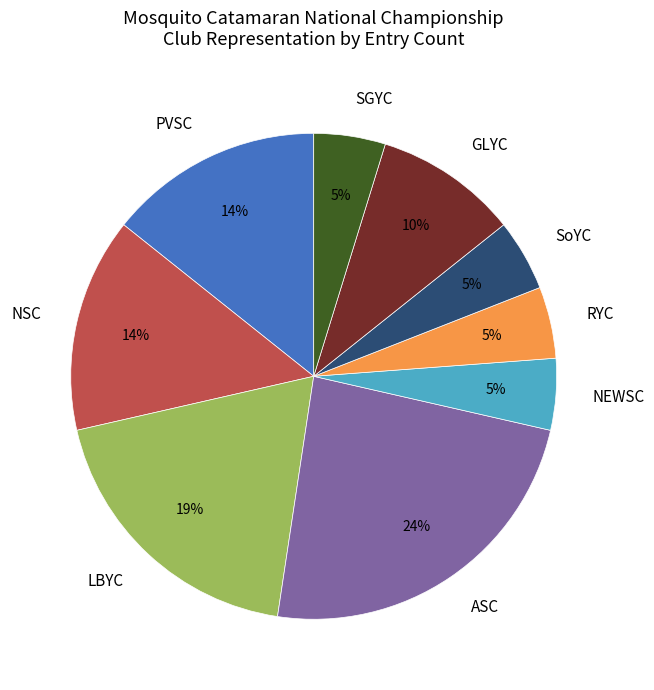

Do LBYC and ASC together represent more than half of the pie?

No